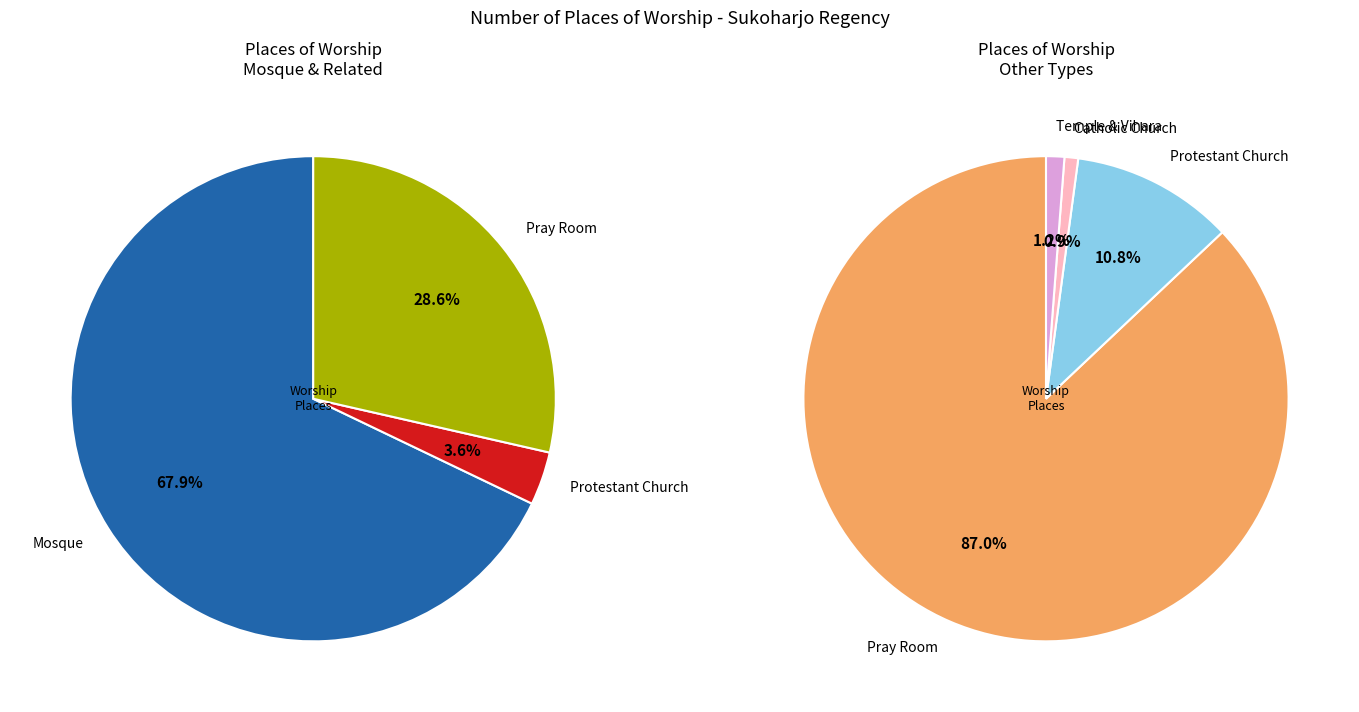

True or false: Pray Room accounts for 34% of the total.

False